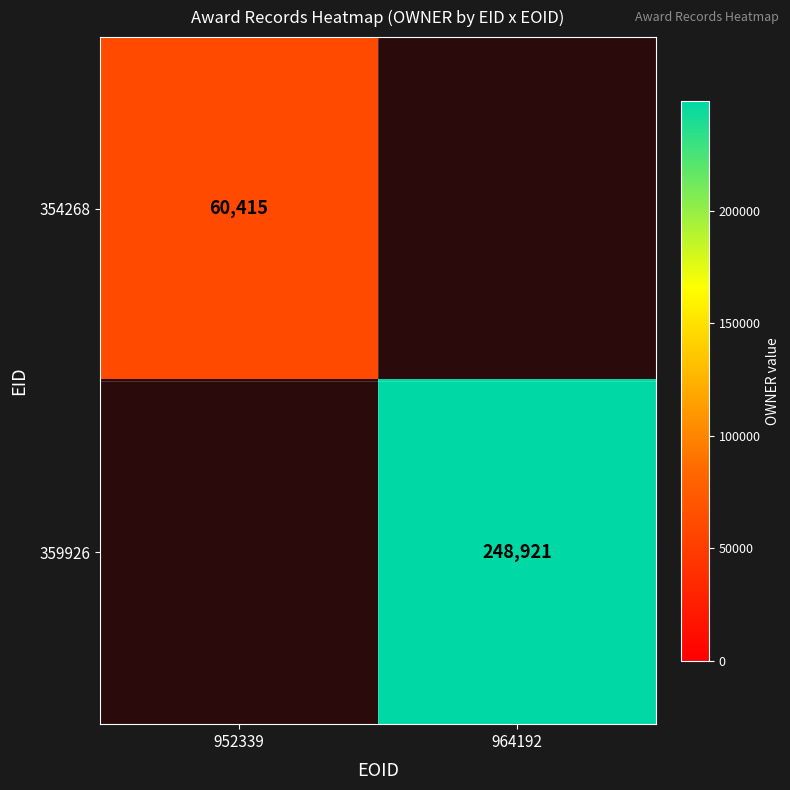

True or false: 354268 has a value of 60415 at 952339.

True